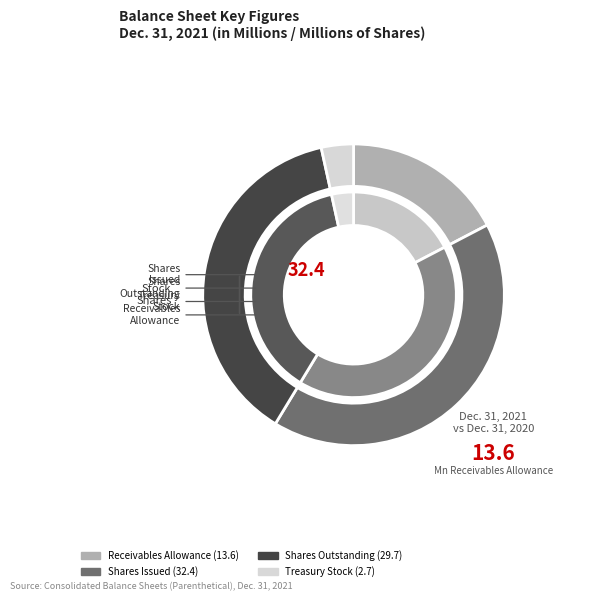

What is the ratio of the value at Common stock issued to the value at Common stock outstanding?

1.1